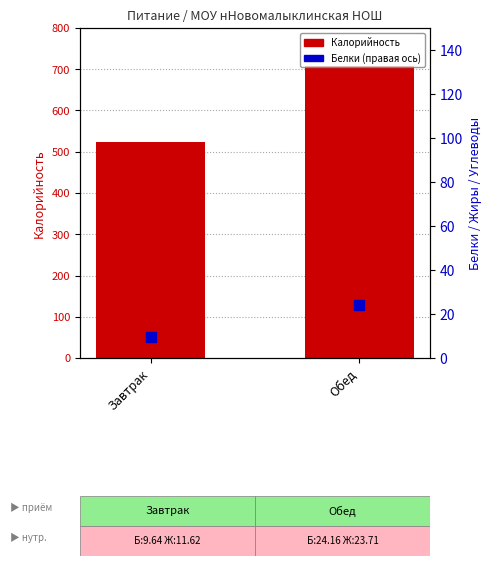

At which category is the sum across all series the highest?

Обед